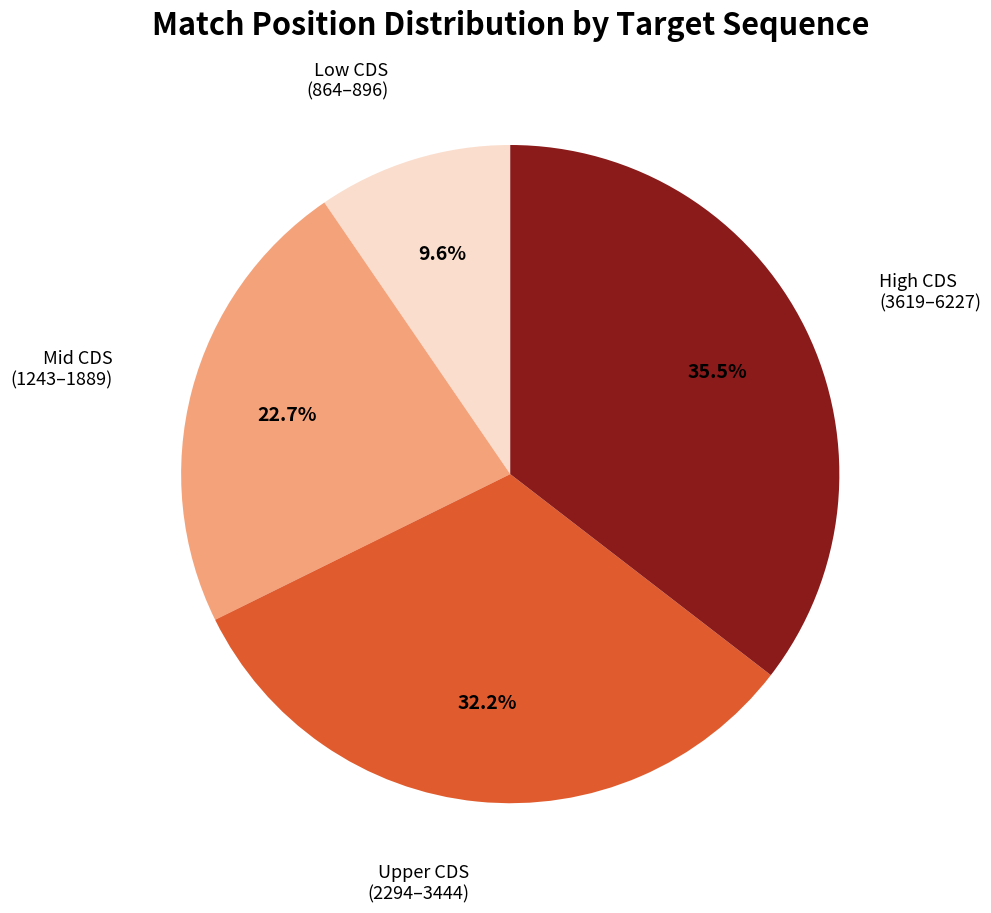

Is there any slice that represents more than half of the pie?

No